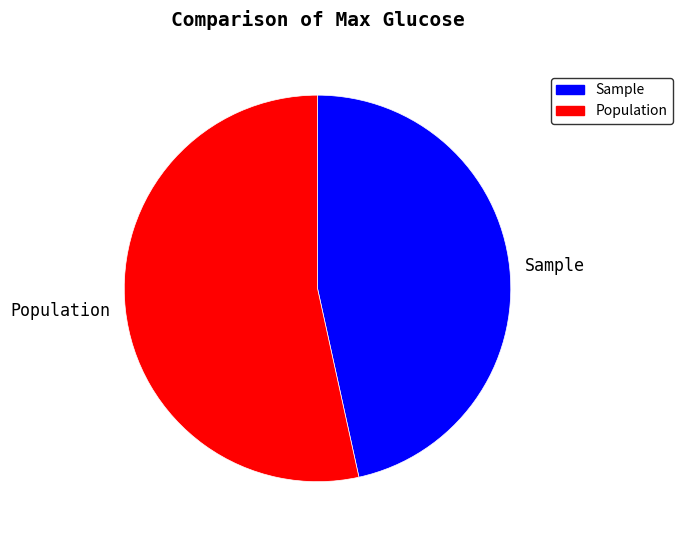

Rank the categories by value from highest to lowest.

Population, Sample